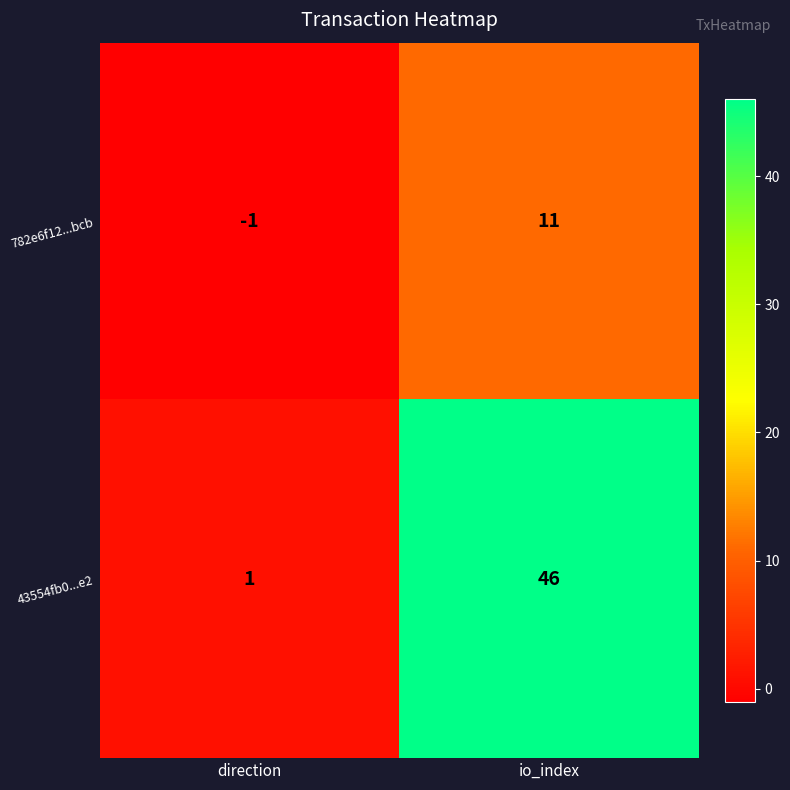

Is it true that 782e6f12...bcb equals 11 at io_index?

True